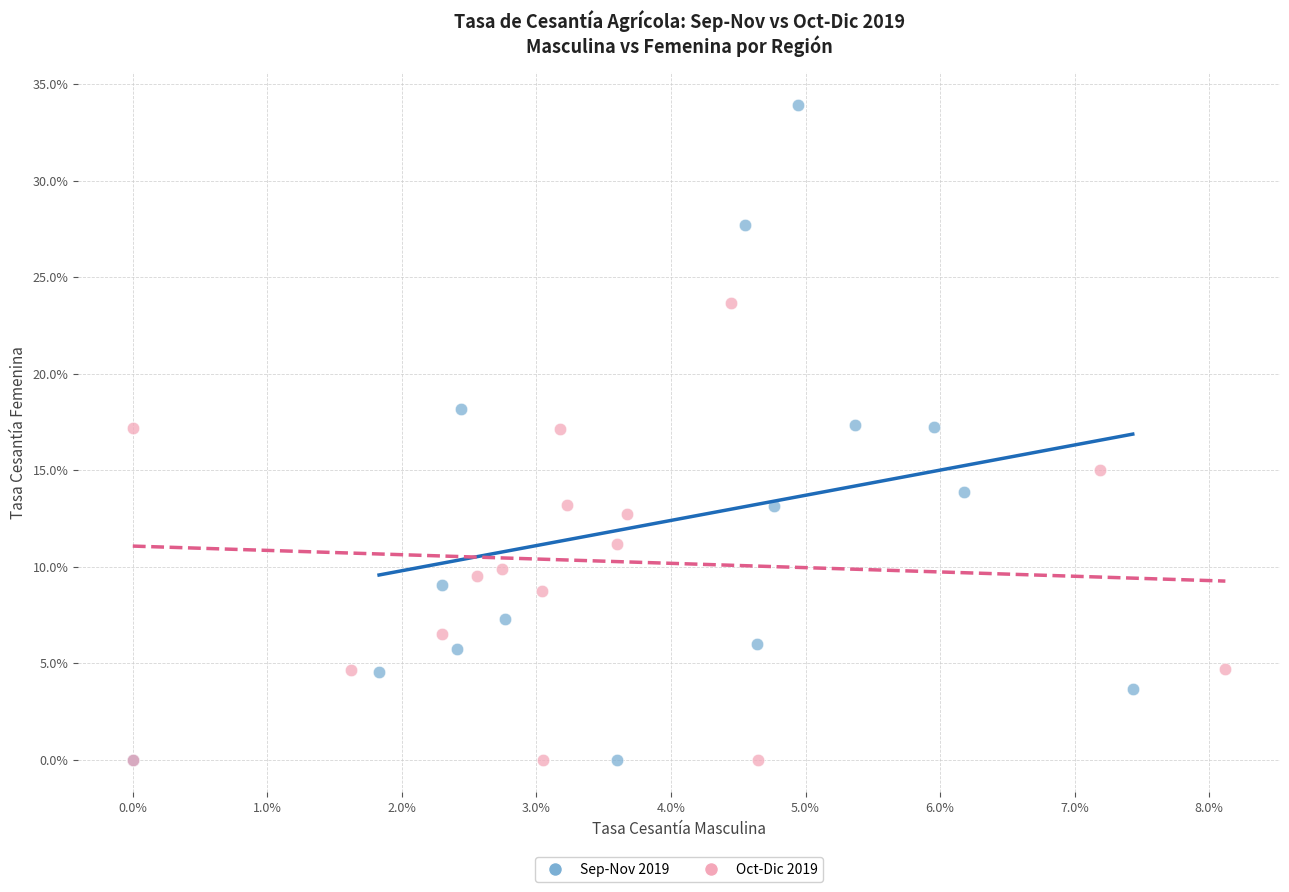

What are all the series names shown in the legend?

Sep-Nov 2019, Oct-Dic 2019